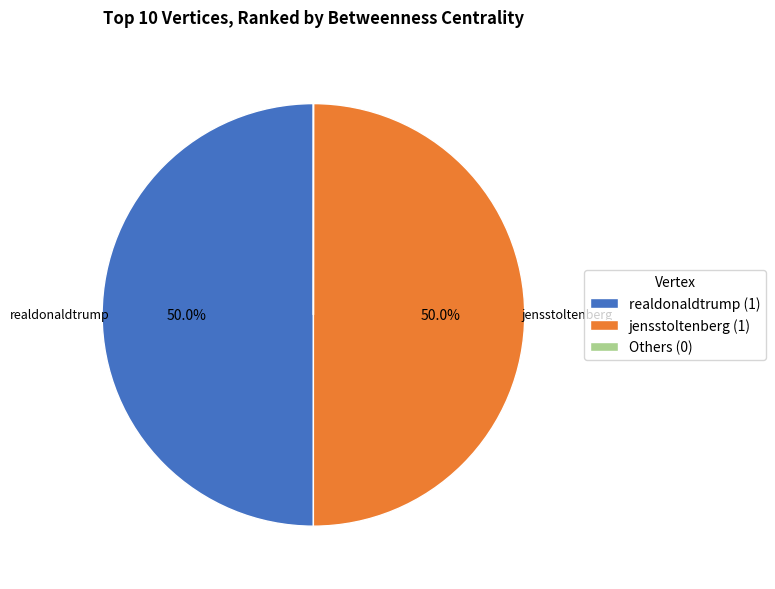

Do realdonaldtrump (1) and jensstoltenberg (1) together represent more than half of the pie?

Yes